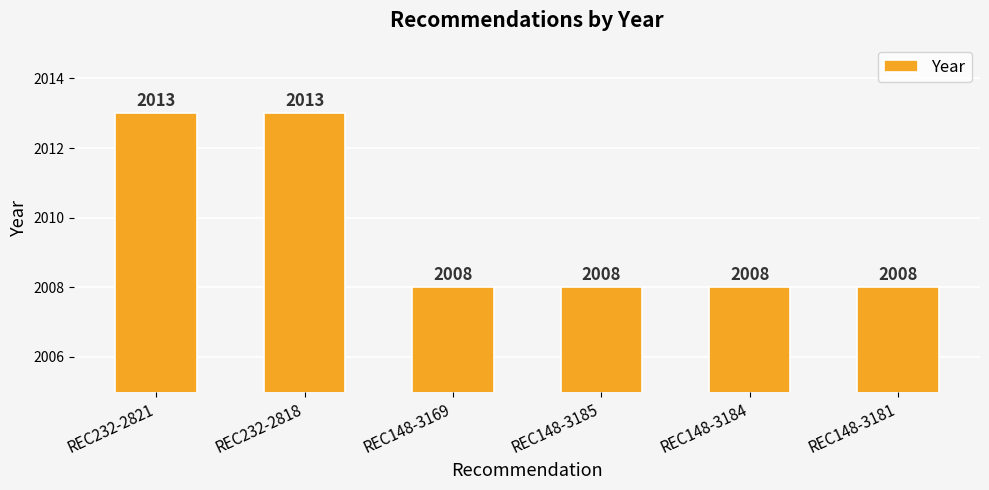

Is it true that the value at REC148-3169 is 856?

False